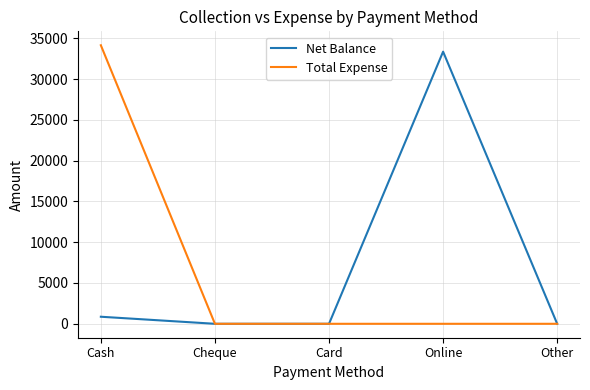

Which label corresponds to the largest value in the chart?

Cash